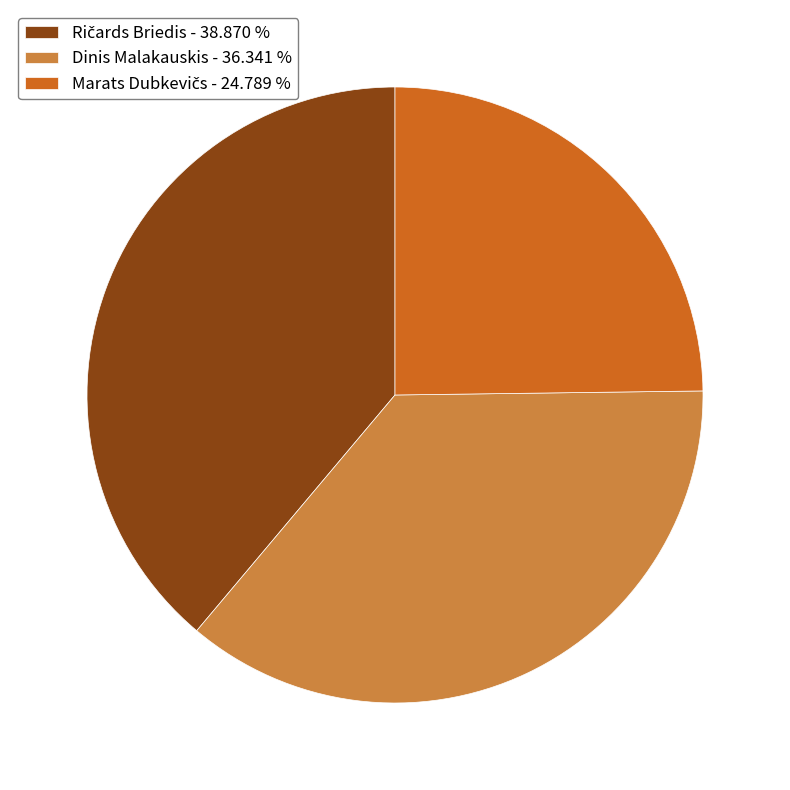

How many segments does this pie chart have?

3